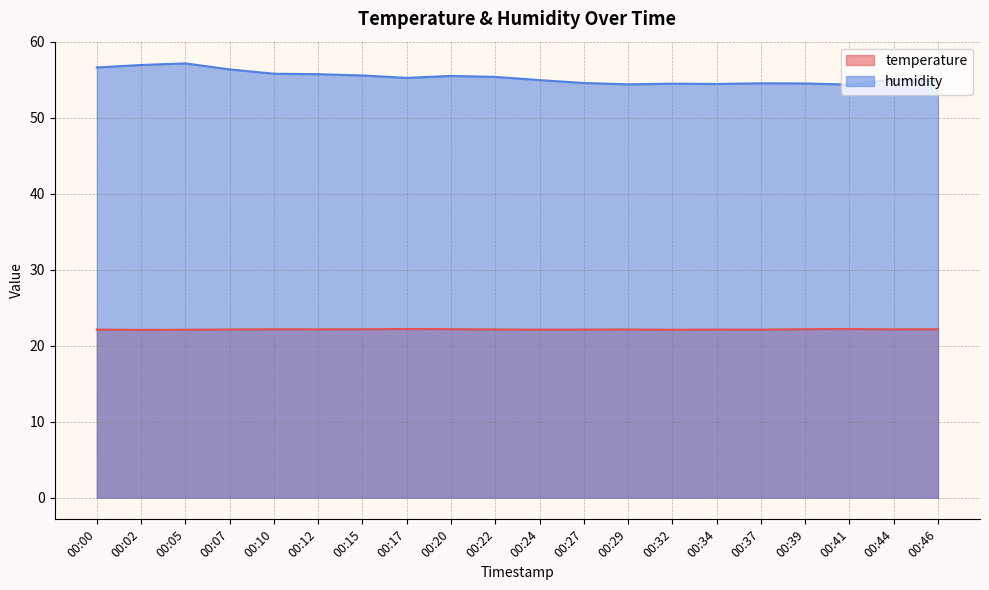

At which category does temperature reach its first local peak?

00:10